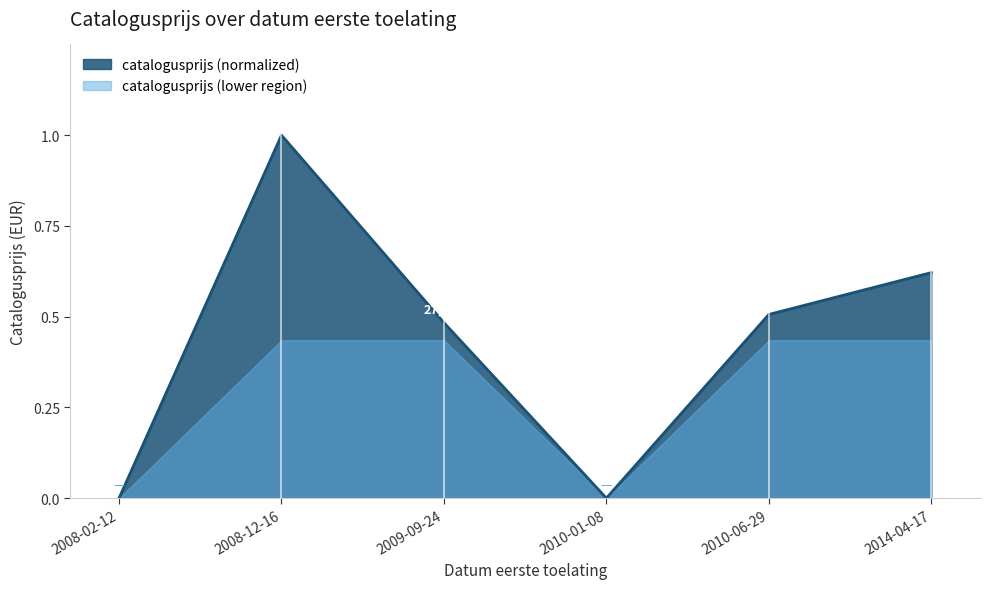

Is it true that catalogusprijs (lower region) equals 0.2 at 2010-01-08?

False